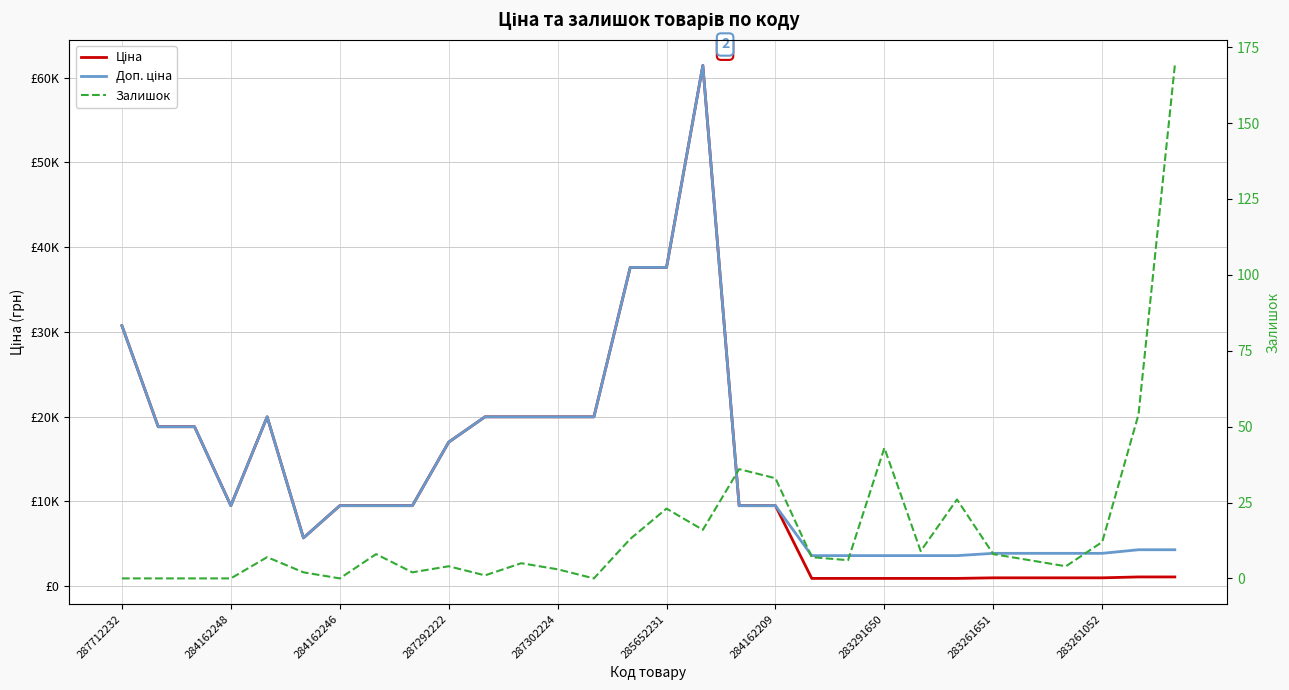

True or false: Доп. ціна and Залишок cross at least once.

False